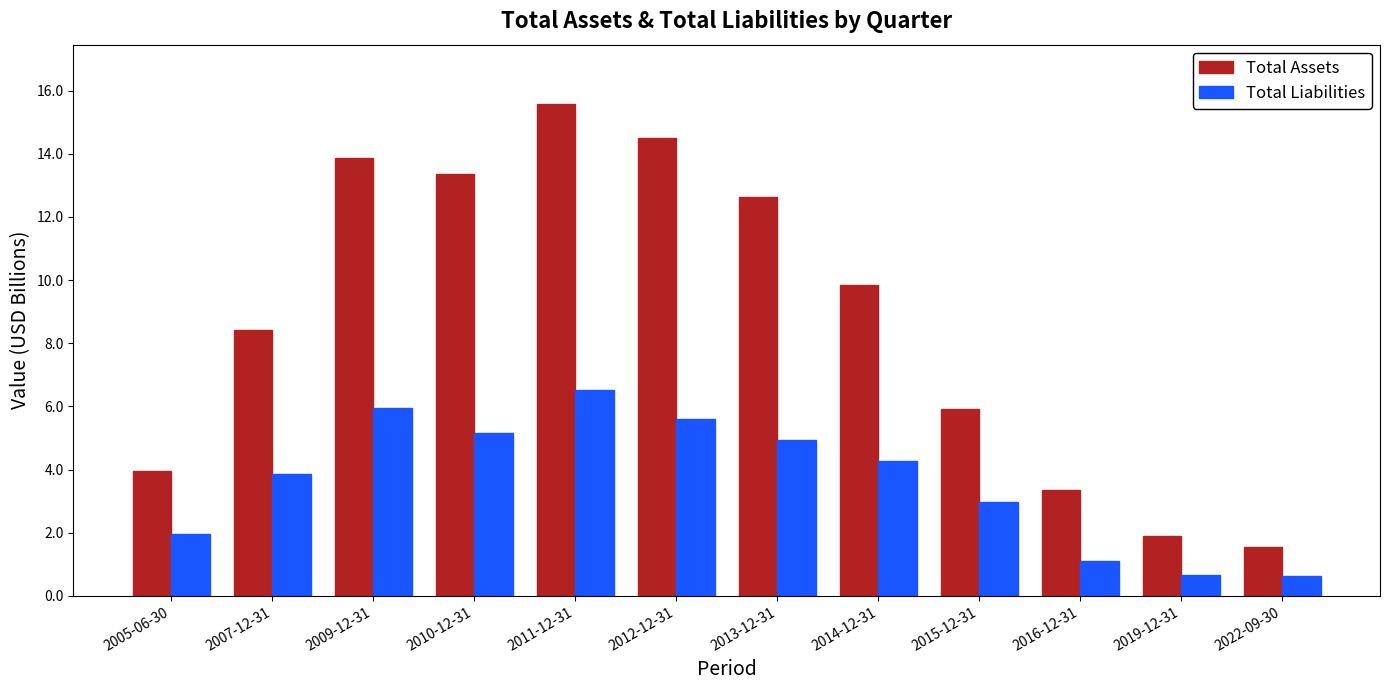

At which category is the sum across all series the highest?

2011-12-31